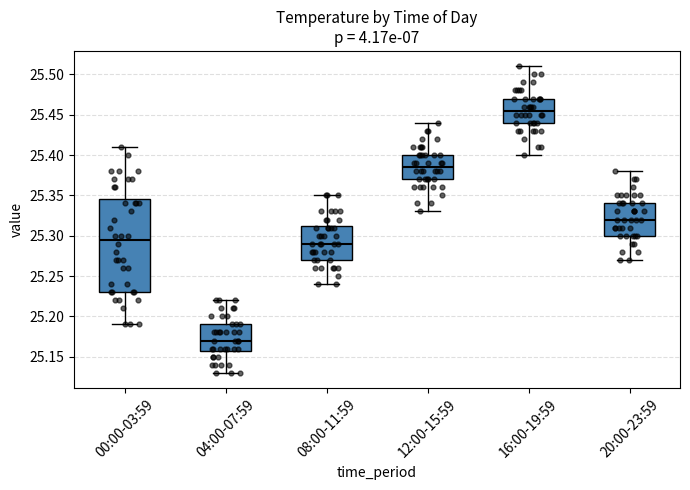

Which box's median line is the highest?

16:00-19:59